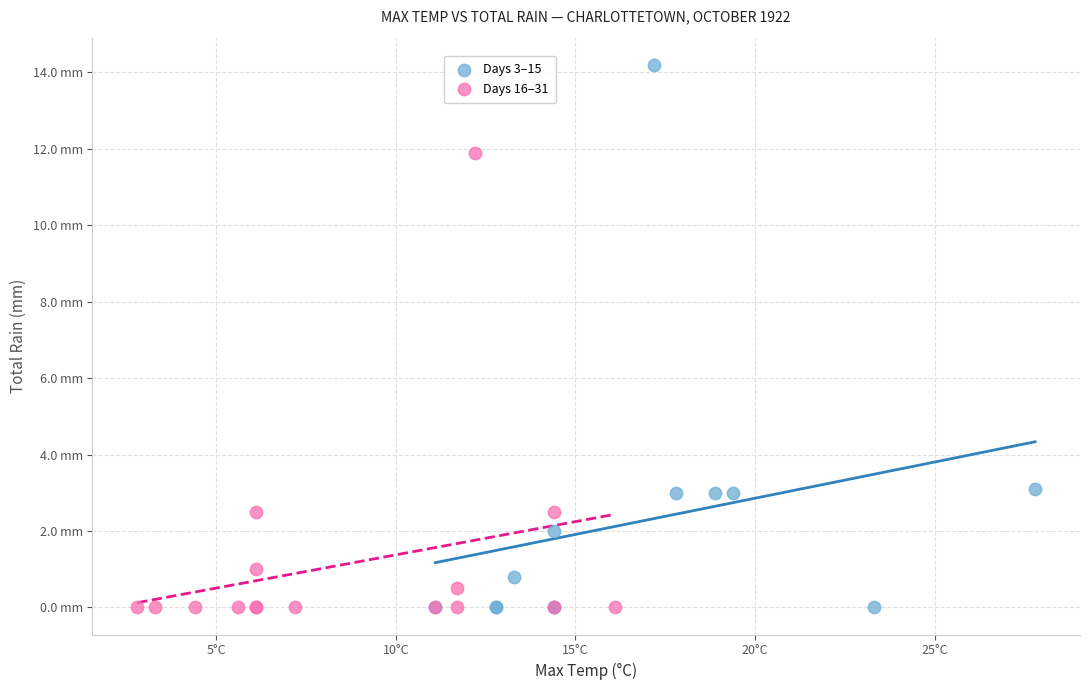

What are all the series names shown in the legend?

Days 3–15, Days 16–31